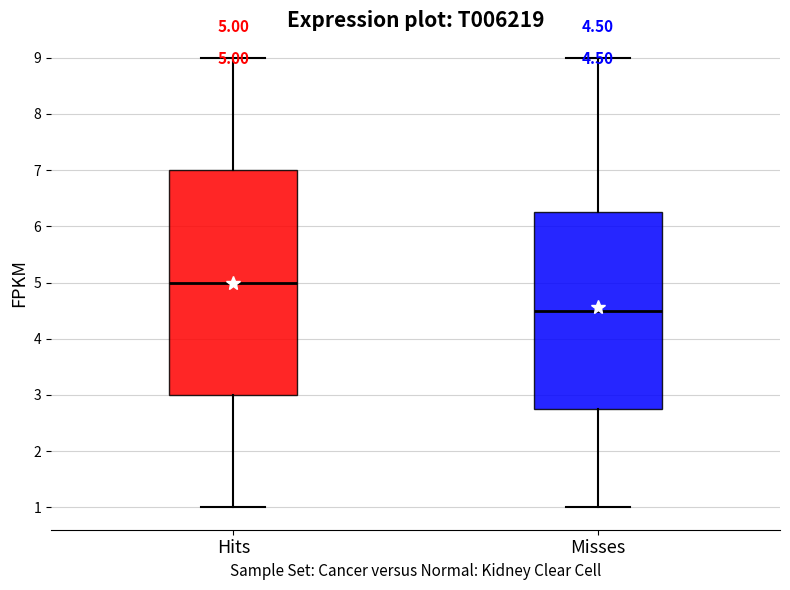

Comparing the boxes themselves (not the whiskers), which one is the tallest?

Hits